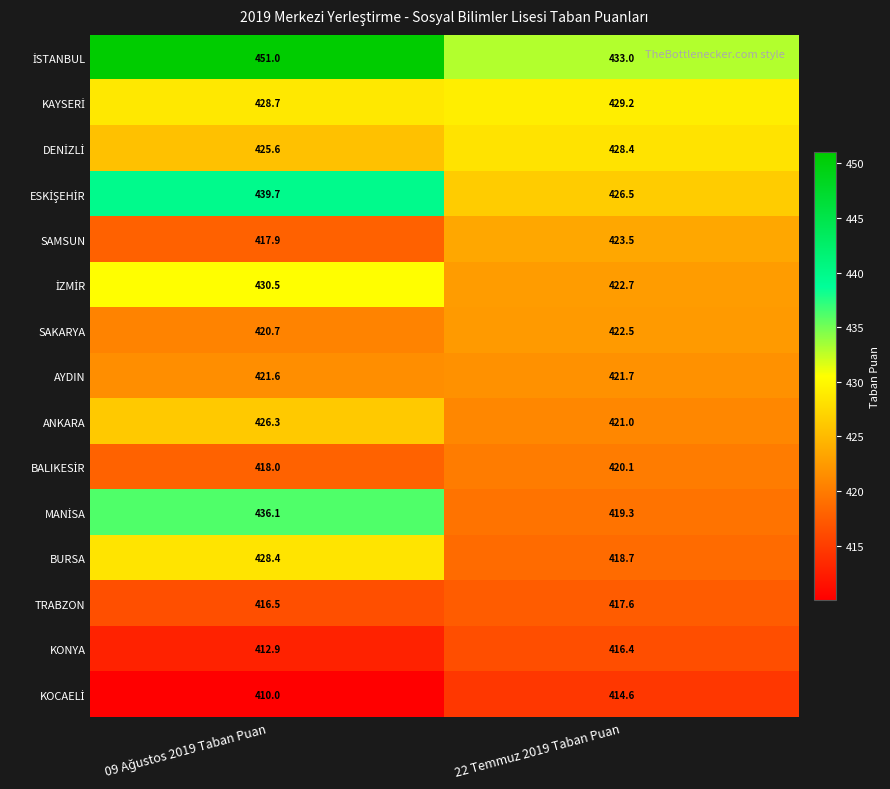

How many distinct data groups are displayed?

15